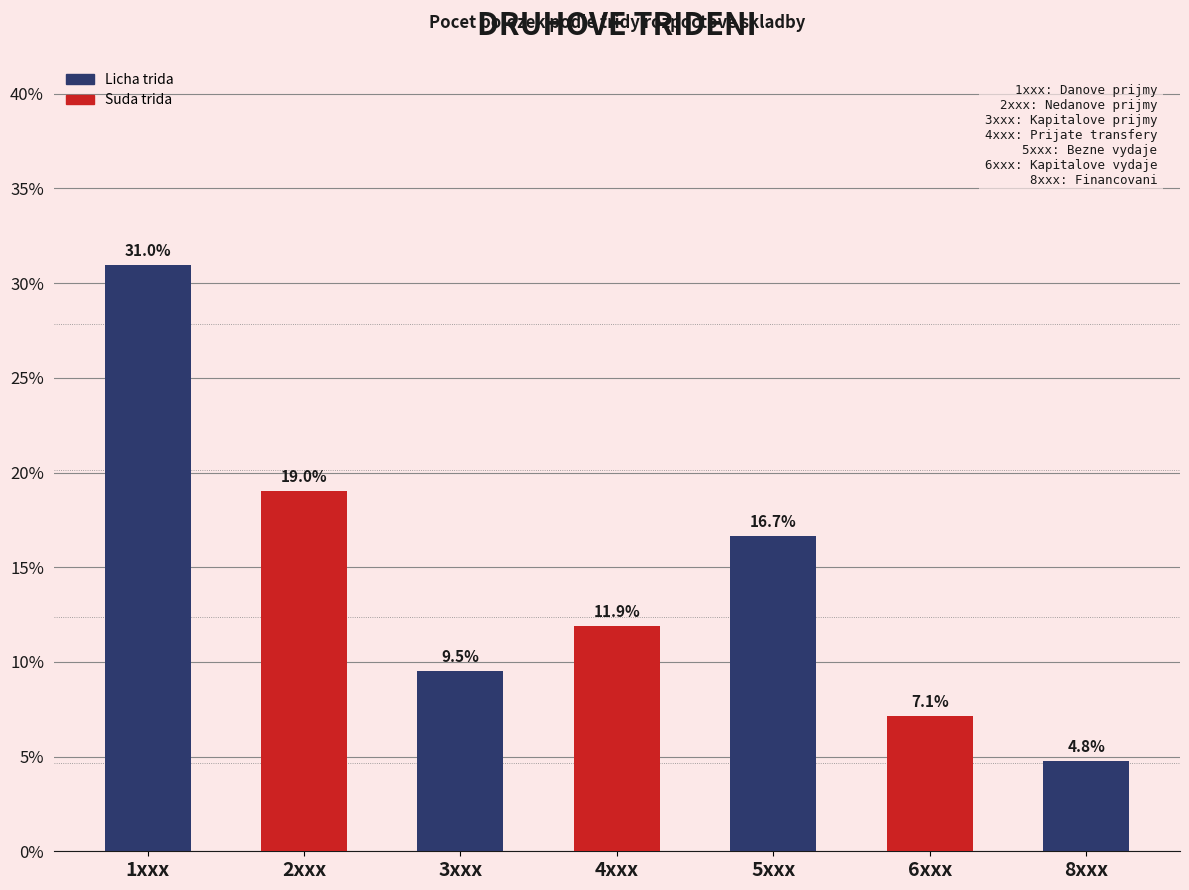

Reading left to right, list all the values displayed in this chart.

31.0	19.0	9.5	11.9	16.7	7.1	4.8